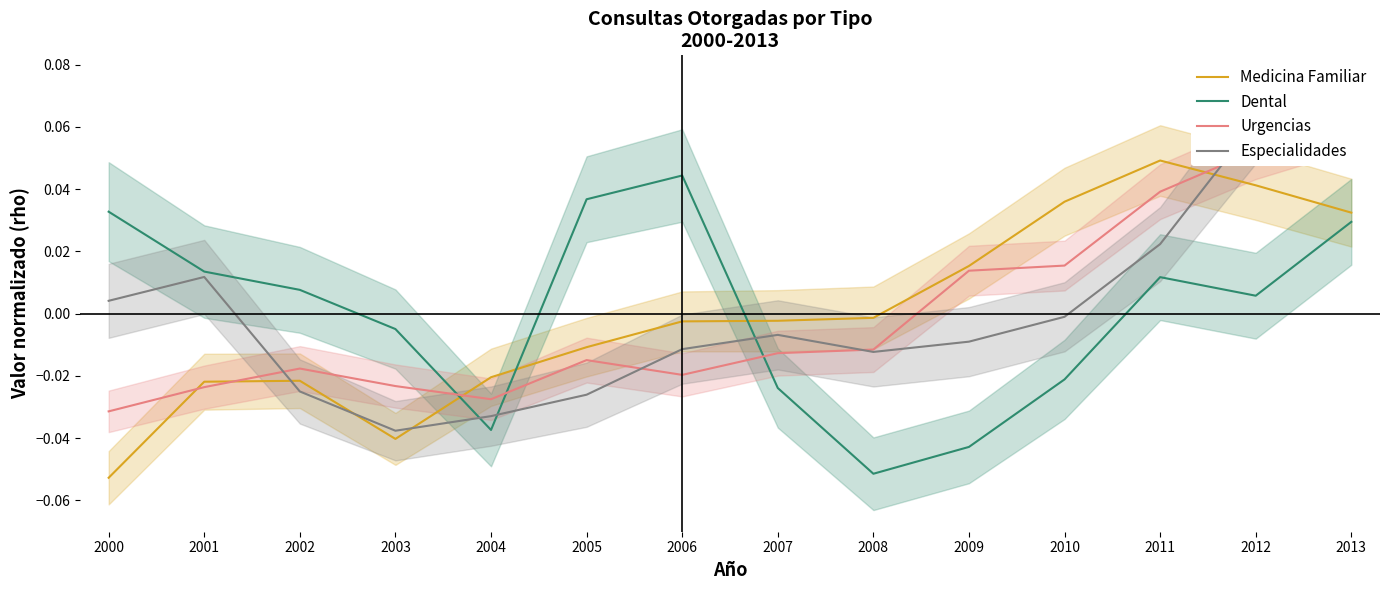

Which series ends up on top after the final intersection of Dental and Urgencias?

Urgencias